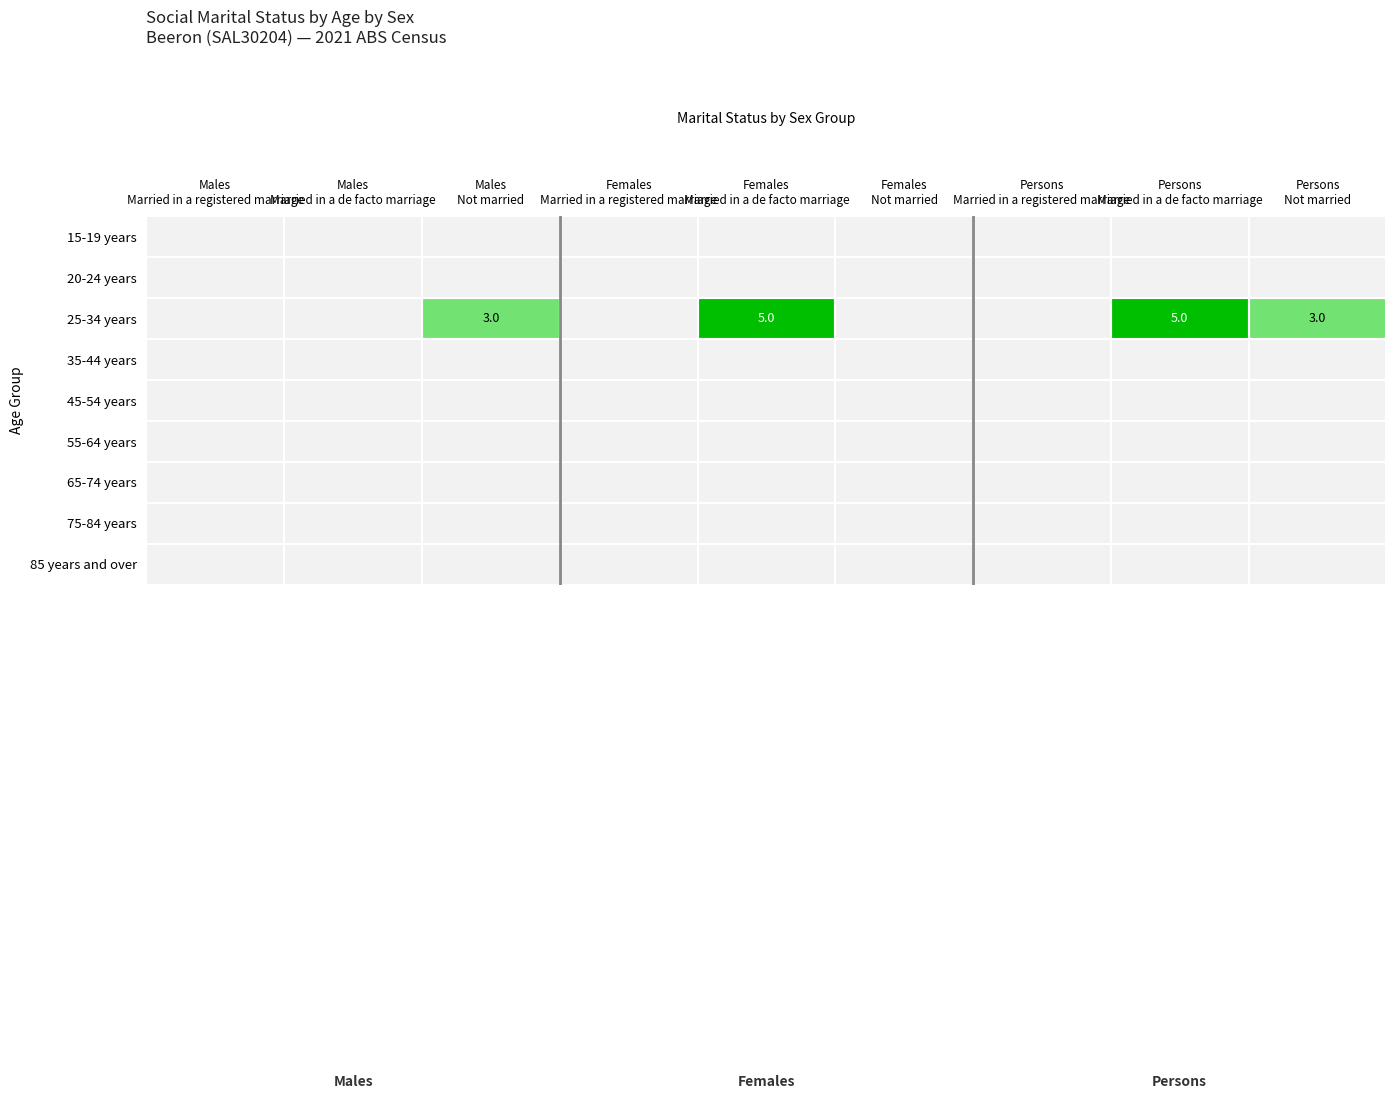

How many data points does each series have?

9